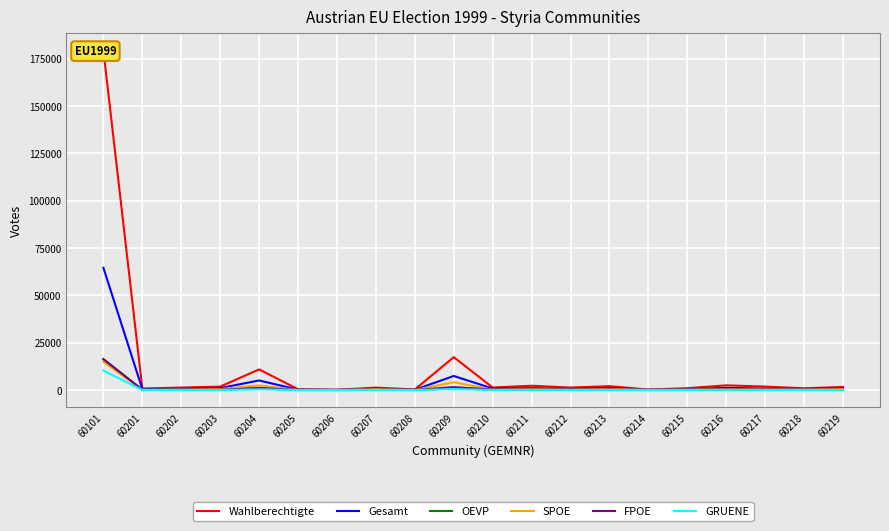

True or false: GRUENE and FPOE intersect in this chart.

False